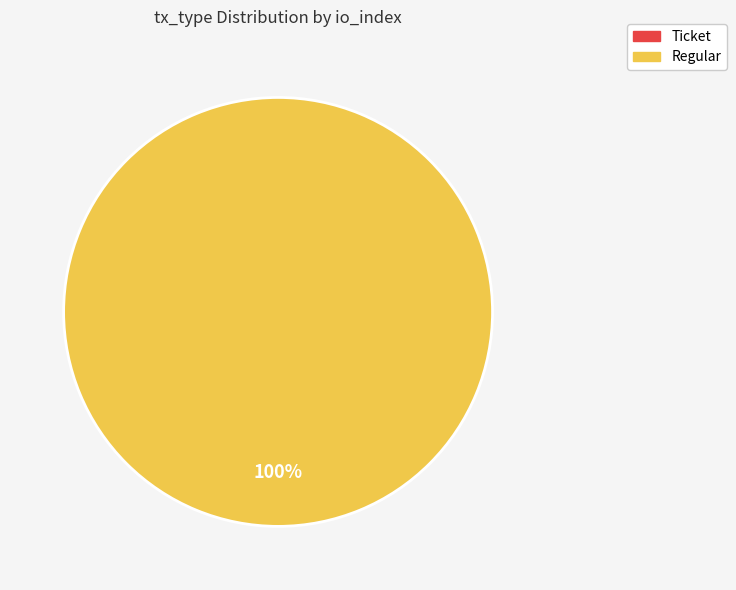

Rank the categories by value from highest to lowest.

Regular, Ticket